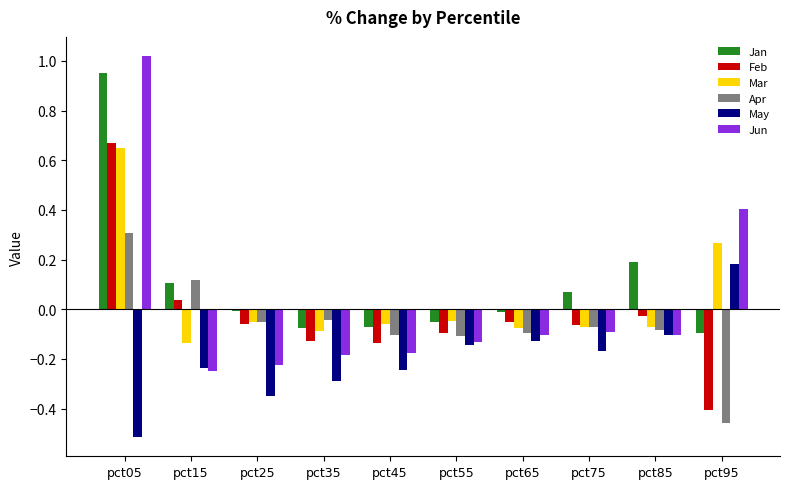

What is the difference between the maximum and second lowest values in the Apr series?

0.4